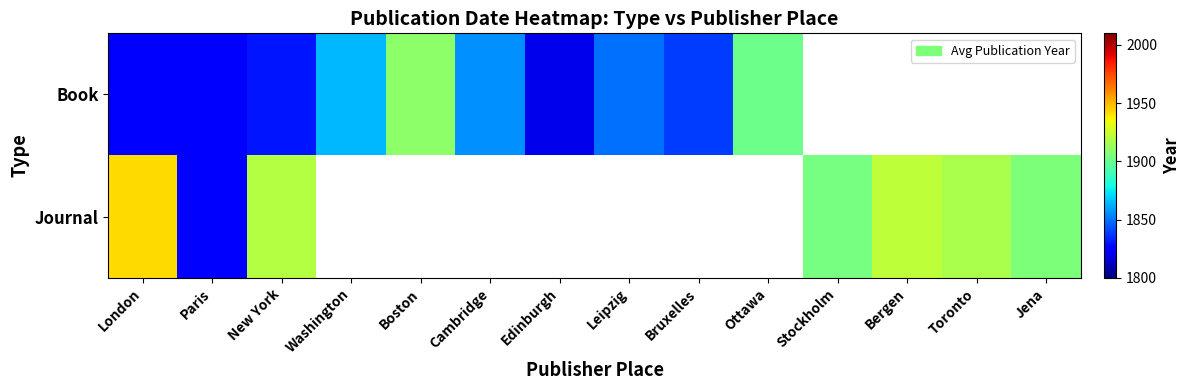

Which series has the largest range (max minus min)?

Journal